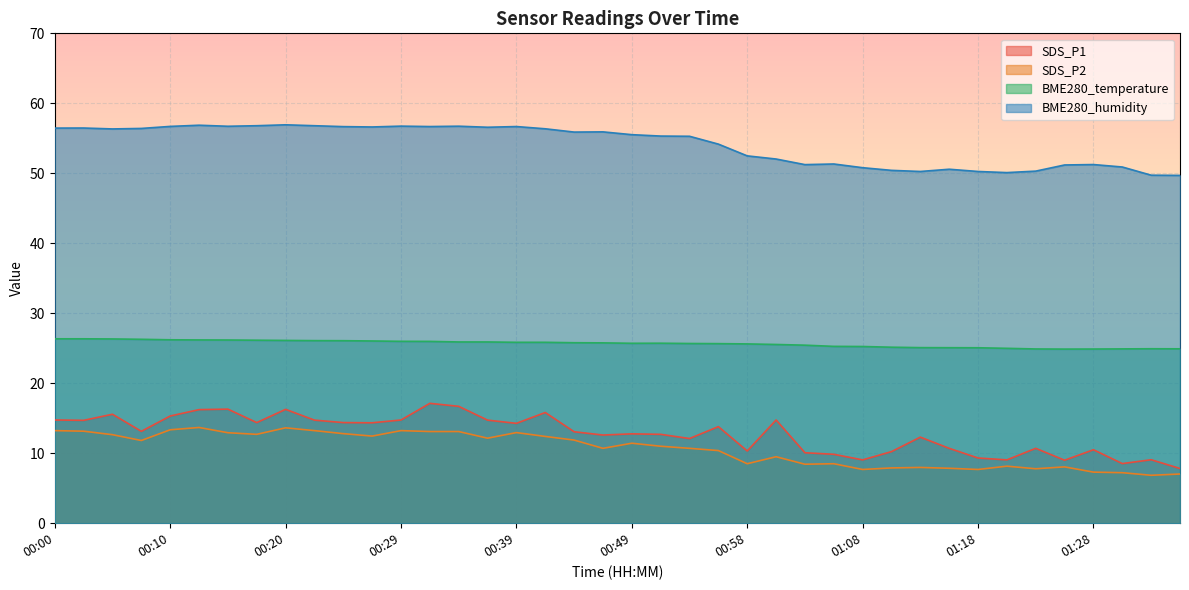

Which has a higher value, 00:41 or 01:21?

00:41